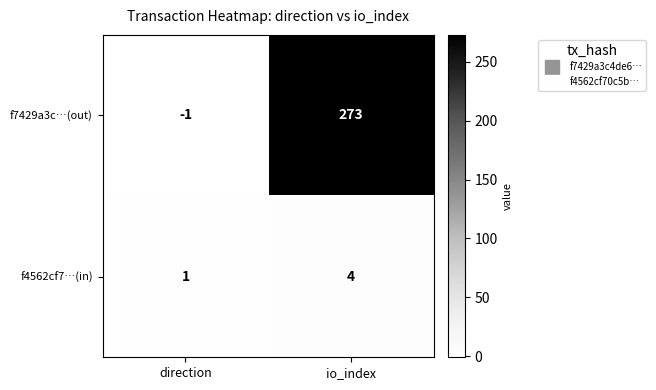

Reading left to right, transcribe all the data shown in this chart.

f7429a3c…(out): direction=-1	io_index=273
f4562cf7…(in): direction=1	io_index=4